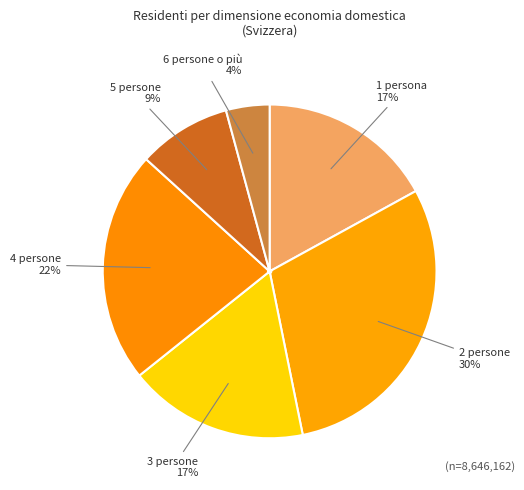

Count the number of slices in the pie.

6